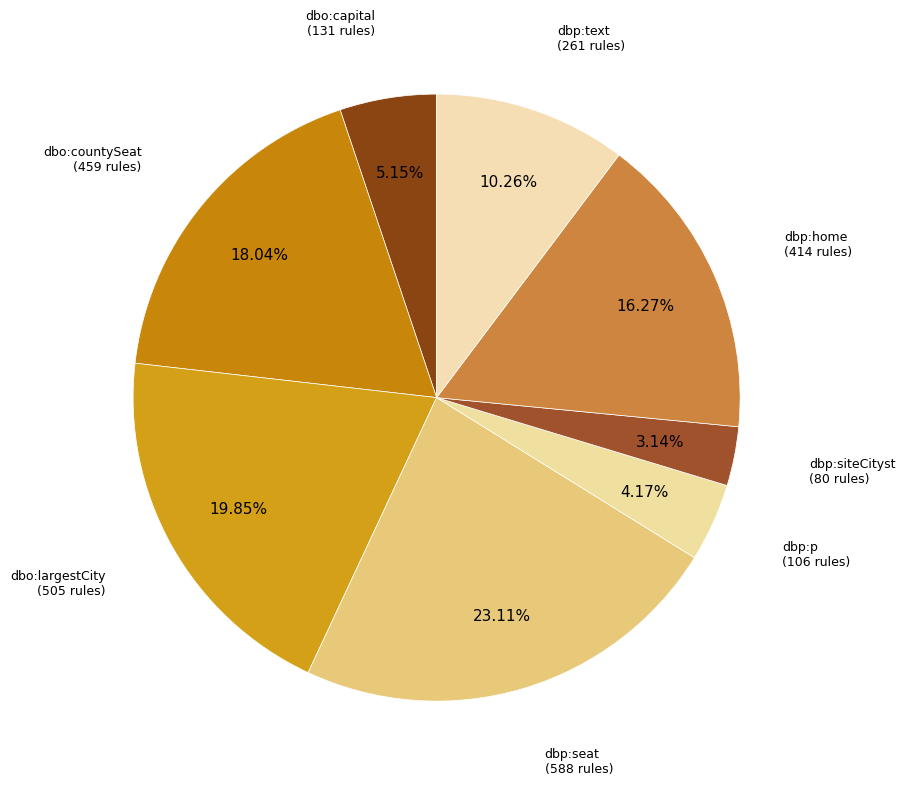

Rank the categories by value from highest to lowest.

dbp:seat, dbo:largestCity, dbo:countySeat, dbp:home, dbp:text, dbo:capital, dbp:p, dbp:siteCityst